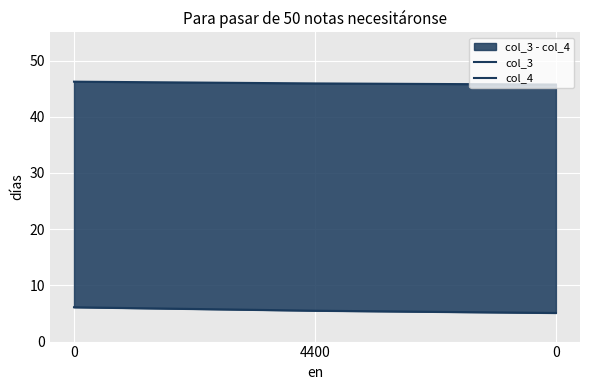

Reading right to left, transcribe all the data shown in this chart.

col_3: 0=45.7	4400=45.9	0=46.2
col_4: 0=5.1	4400=5.5	0=6.1